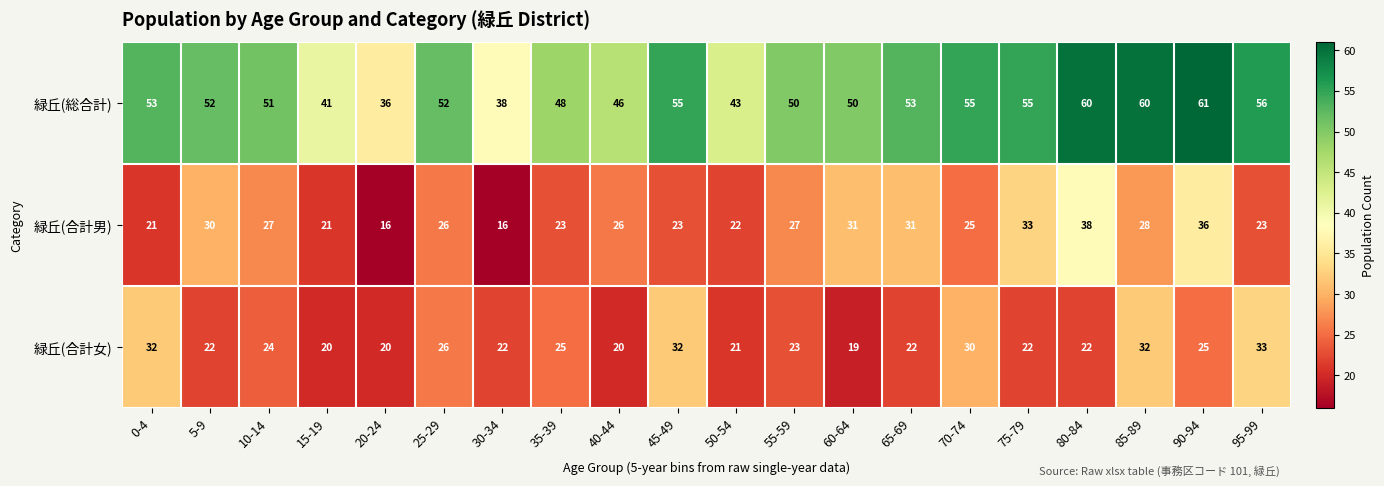

What is the sum of all 緑丘(合計女) values?

492